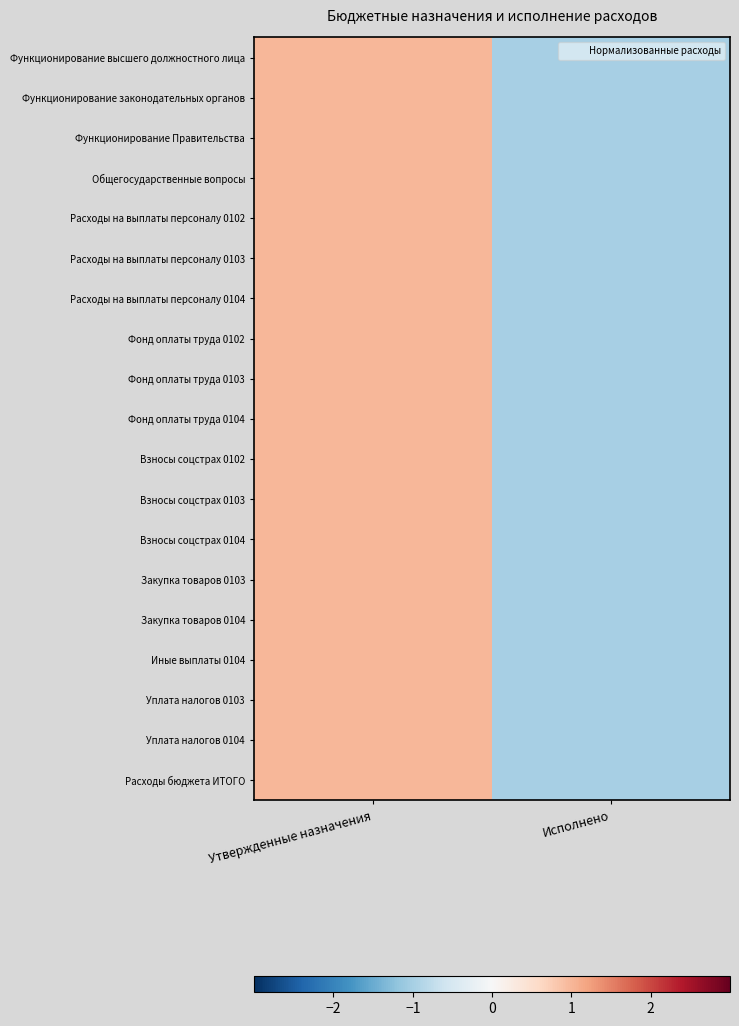

Reading right to left, transcribe all the data shown in this chart.

Функционирование высшего должностного лица: Исполнено=-1.0	Утвержденные назначения=1.0
Функционирование законодательных органов: Исполнено=-1.0	Утвержденные назначения=1.0
Функционирование Правительства: Исполнено=-1.0	Утвержденные назначения=1.0
Общегосударственные вопросы: Исполнено=-1.0	Утвержденные назначения=1.0
Расходы на выплаты персоналу 0102: Исполнено=-1.0	Утвержденные назначения=1.0
Расходы на выплаты персоналу 0103: Исполнено=-1.0	Утвержденные назначения=1.0
Расходы на выплаты персоналу 0104: Исполнено=-1.0	Утвержденные назначения=1.0
Фонд оплаты труда 0102: Исполнено=-1.0	Утвержденные назначения=1.0
Фонд оплаты труда 0103: Исполнено=-1.0	Утвержденные назначения=1.0
Фонд оплаты труда 0104: Исполнено=-1.0	Утвержденные назначения=1.0
Взносы соцстрах 0102: Исполнено=-1.0	Утвержденные назначения=1.0
Взносы соцстрах 0103: Исполнено=-1.0	Утвержденные назначения=1.0
Взносы соцстрах 0104: Исполнено=-1.0	Утвержденные назначения=1.0
Закупка товаров 0103: Исполнено=-1.0	Утвержденные назначения=1.0
Закупка товаров 0104: Исполнено=-1.0	Утвержденные назначения=1.0
Иные выплаты 0104: Исполнено=-1.0	Утвержденные назначения=1.0
Уплата налогов 0103: Исполнено=-1.0	Утвержденные назначения=1.0
Уплата налогов 0104: Исполнено=-1.0	Утвержденные назначения=1.0
Расходы бюджета ИТОГО: Исполнено=-1.0	Утвержденные назначения=1.0